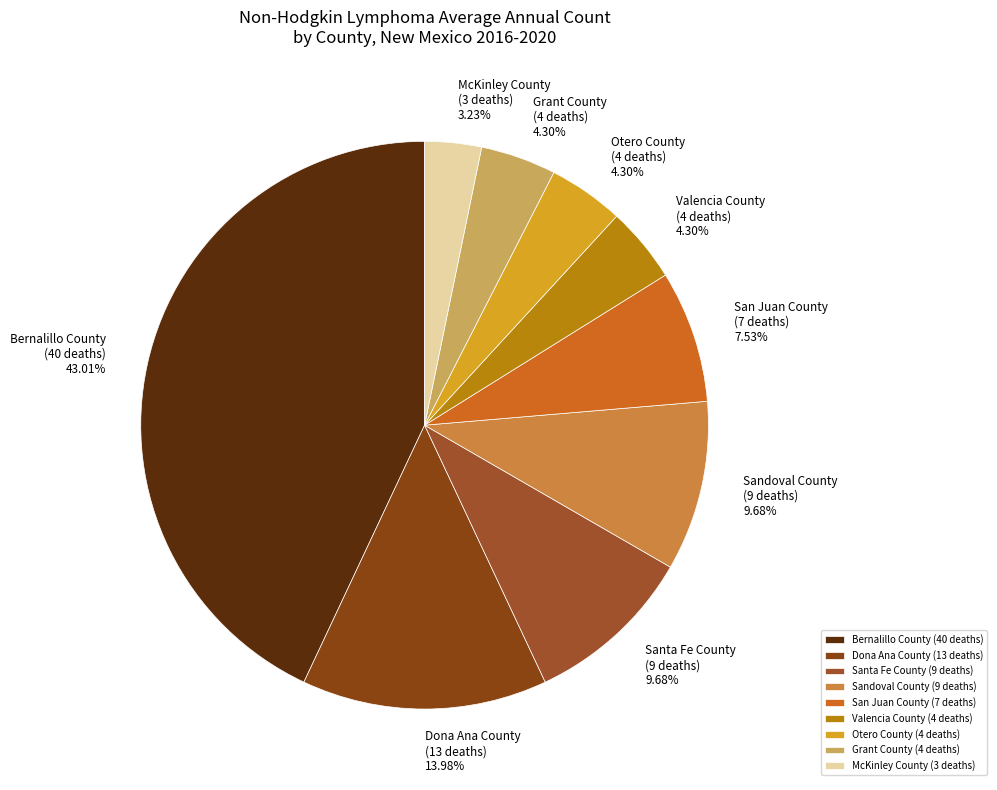

Between Bernalillo County (40 deaths) and Valencia County (4 deaths), which is larger?

Bernalillo County (40 deaths)